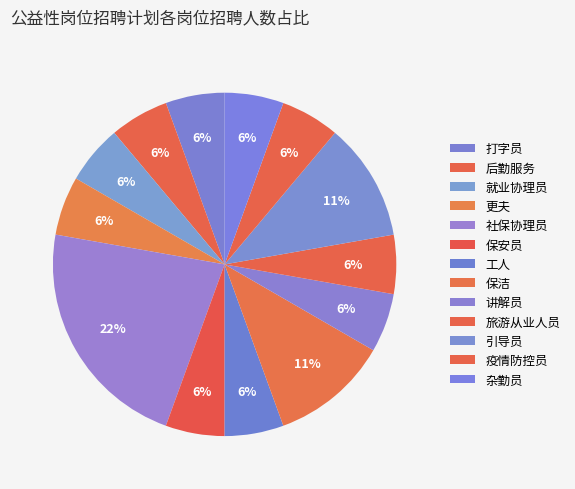

Is it true that 杂勤员 is 1% of the pie?

False